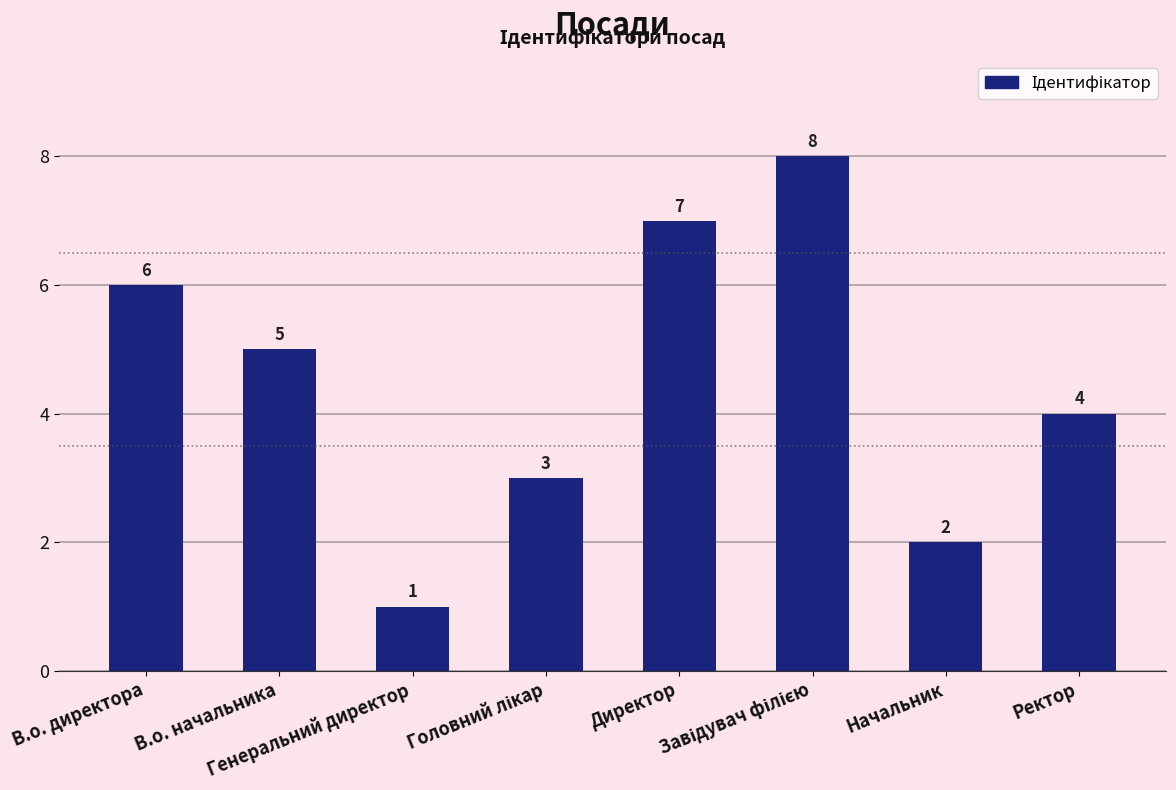

What is the ratio of the value at Начальник to the value at Директор?

0.3